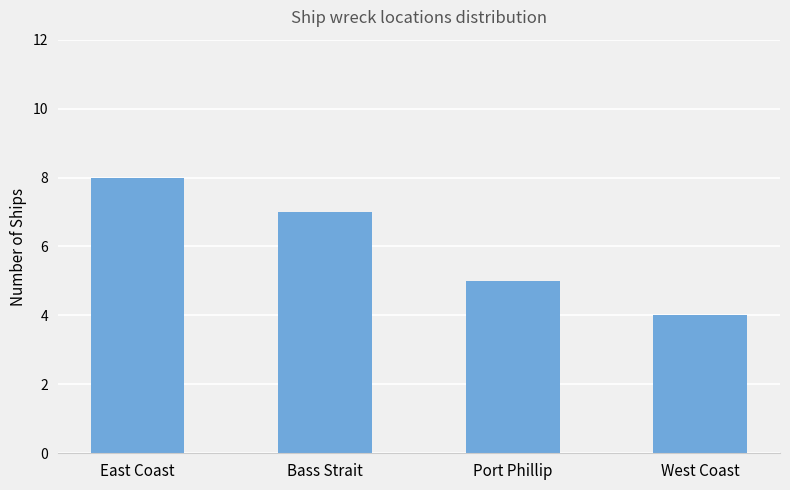

Rank the categories by value from highest to lowest.

East Coast, Bass Strait, Port Phillip, West Coast